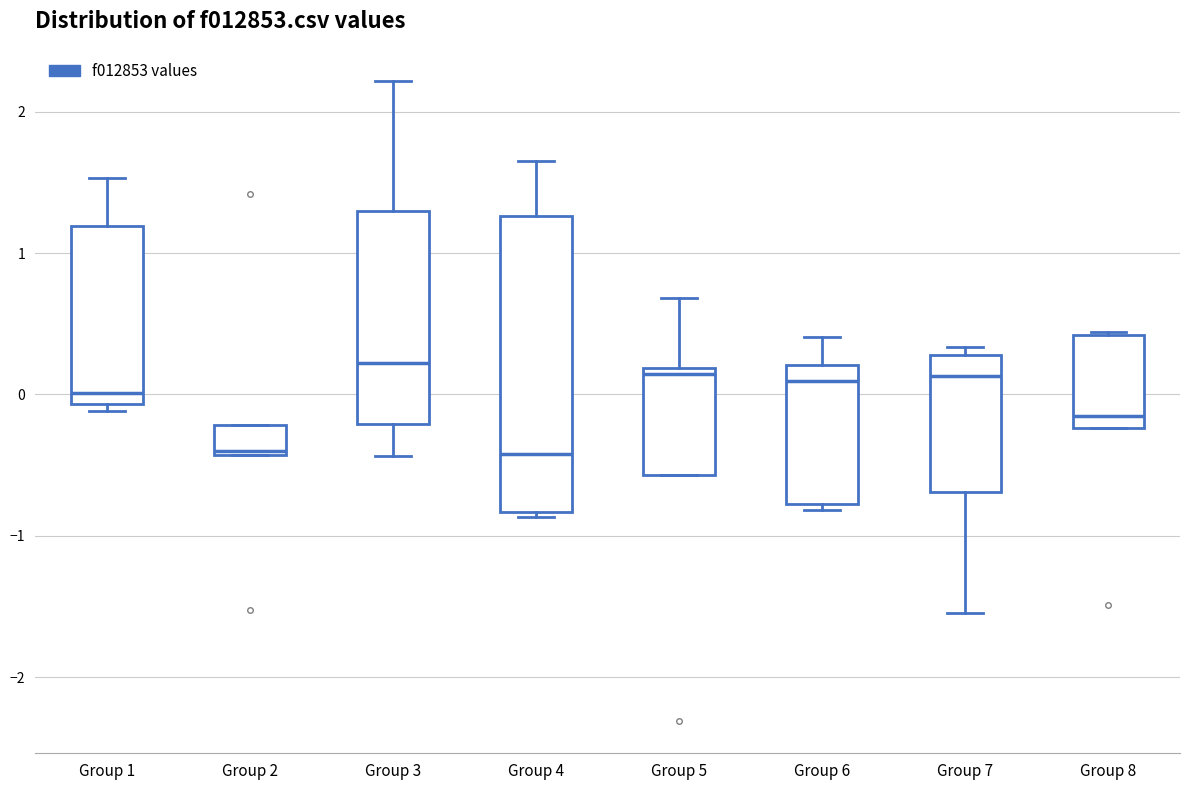

Reading left to right, transcribe this box plot: for each box, give where its median line is, the range the box spans, and where its two whiskers end, as read against the y-axis. The values are not printed on the chart, so give them approximately, as read against the axis.

Group 1: median 0.0, box -0.1 to 1.2, whiskers -0.1 (just below the box's lower edge) to 1.5
Group 2: median -0.4 (just above the box's lower edge), box -0.4 to -0.2, whiskers -0.4 to -0.2
Group 3: median 0.2, box -0.2 to 1.3, whiskers -0.4 to 2.2
Group 4: median -0.4, box -0.8 to 1.3, whiskers -0.9 to 1.6
Group 5: median 0.1, box -0.6 to 0.2, whiskers -0.6 to 0.7
Group 6: median 0.1, box -0.8 to 0.2, whiskers -0.8 (just below the box's lower edge) to 0.4
Group 7: median 0.1, box -0.7 to 0.3, whiskers -1.5 to 0.3 (just above the box's upper edge)
Group 8: median -0.2 (just above the box's lower edge), box -0.2 to 0.4, whiskers -0.2 to 0.4